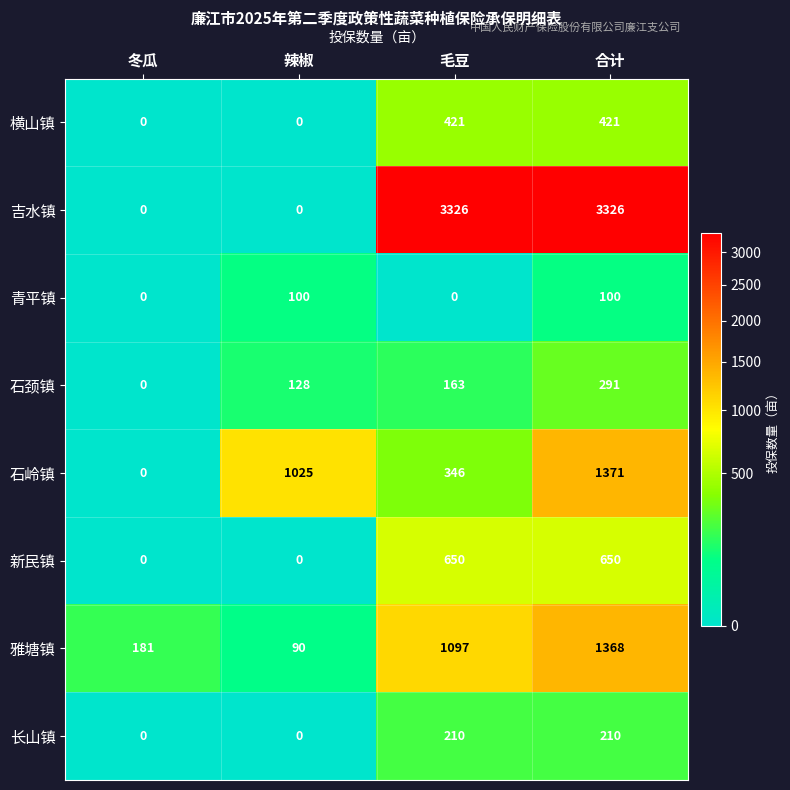

What is the sum of the 横山镇 values at 合计 and 毛豆?

842